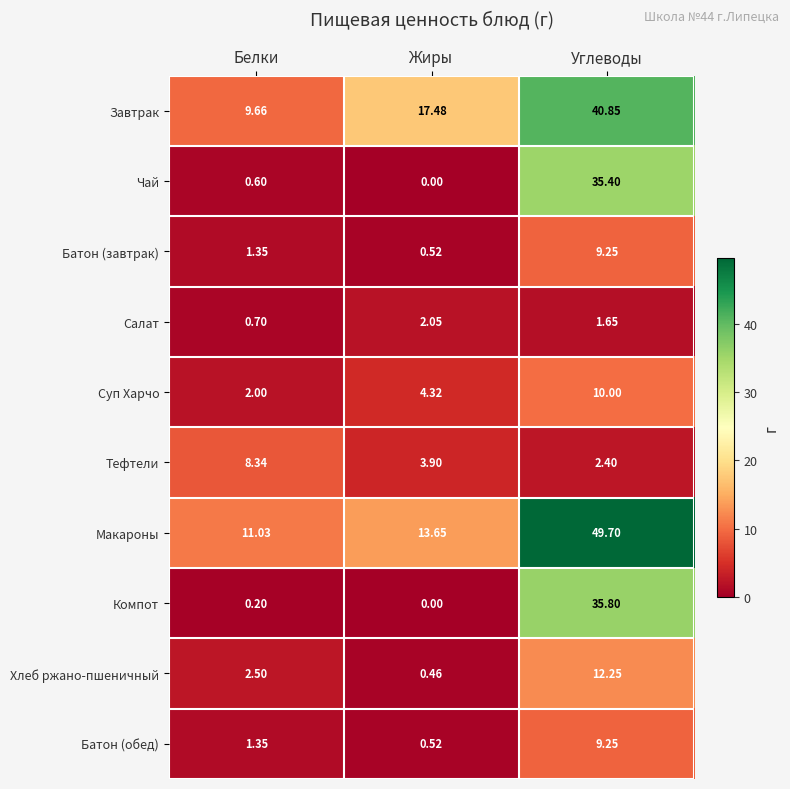

At which label does Батон (завтрак) reach its minimum?

Жиры